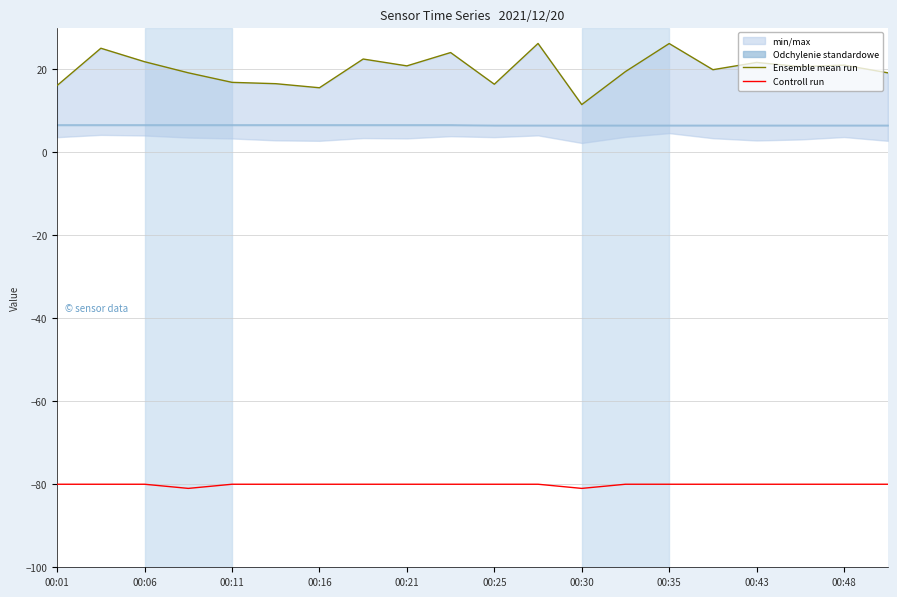

Which series has the largest total across all categories?

Ensemble mean run